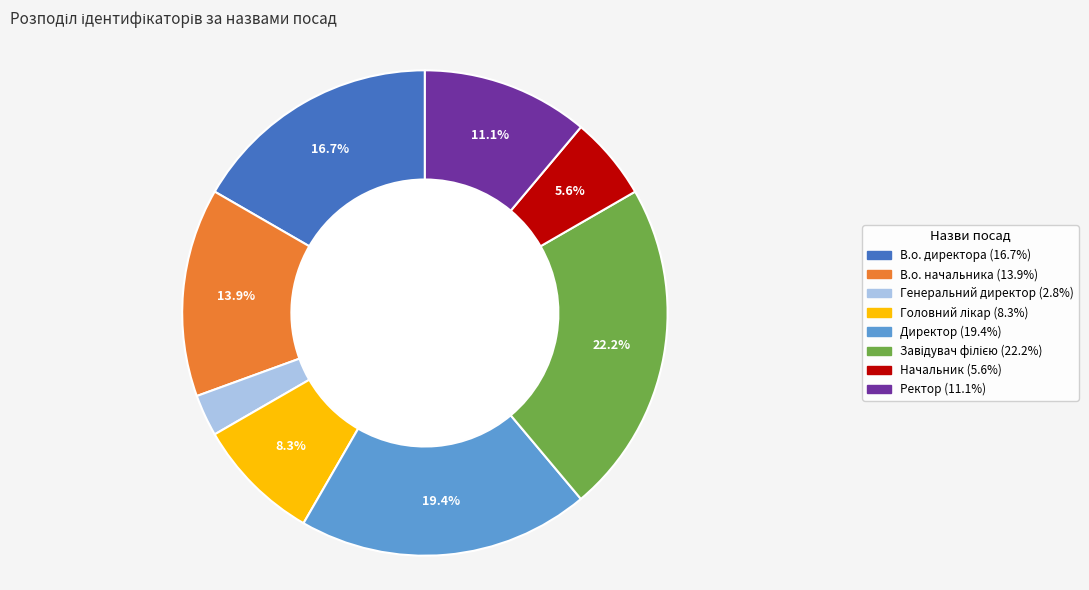

To the nearest percent, what is the average slice percentage?

12%